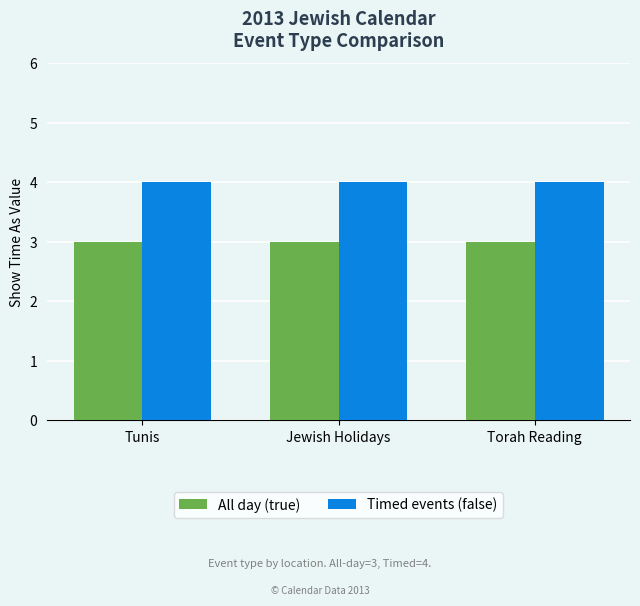

What is the sum of the All day (true) values at Torah Reading and Tunis?

6